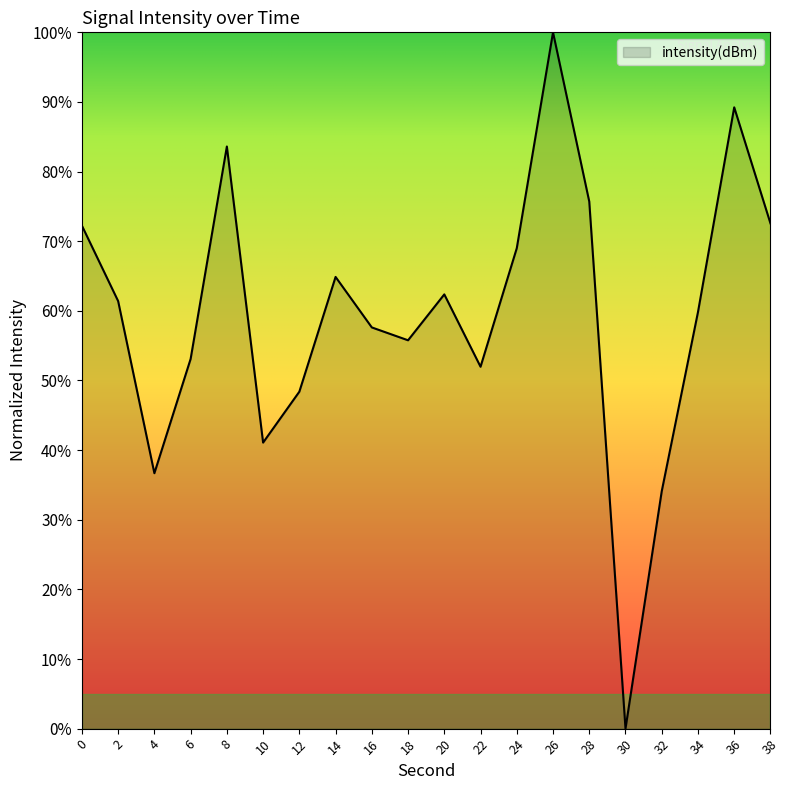

Which has a higher value, 32 or 4?

4